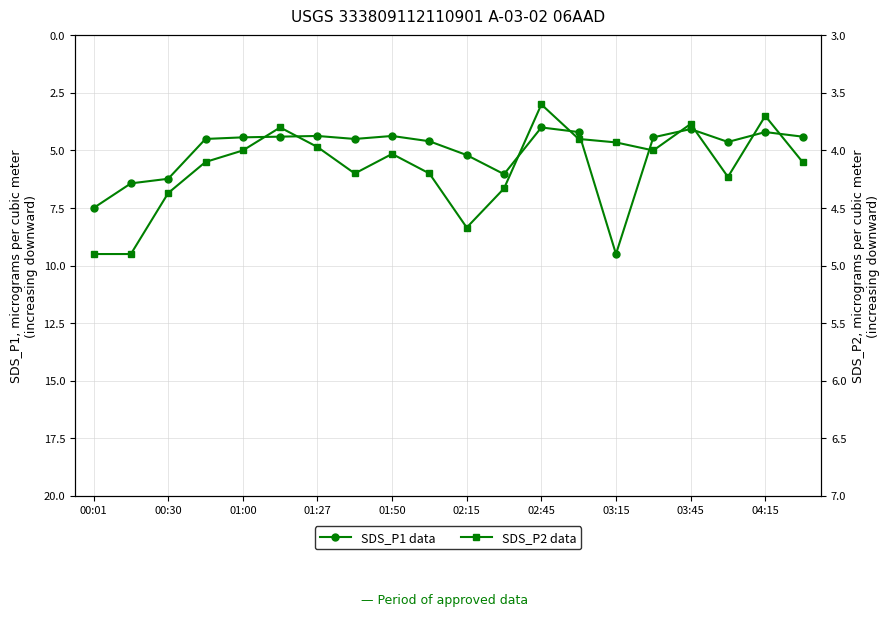

True or false: SDS_P1 has a value of 2.1 at 02:15.

False